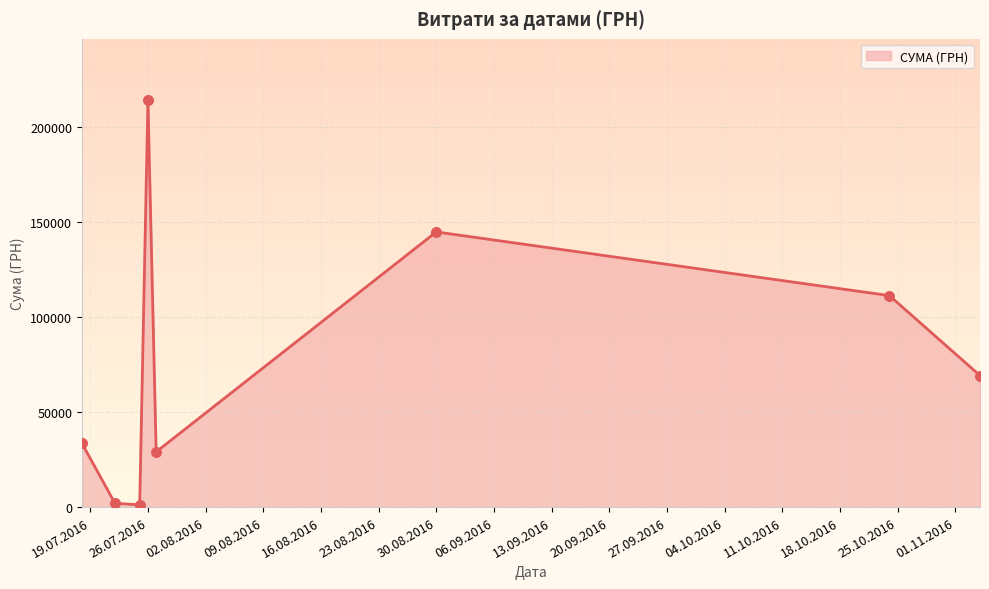

What is the difference between the maximum and minimum values?

213176.3